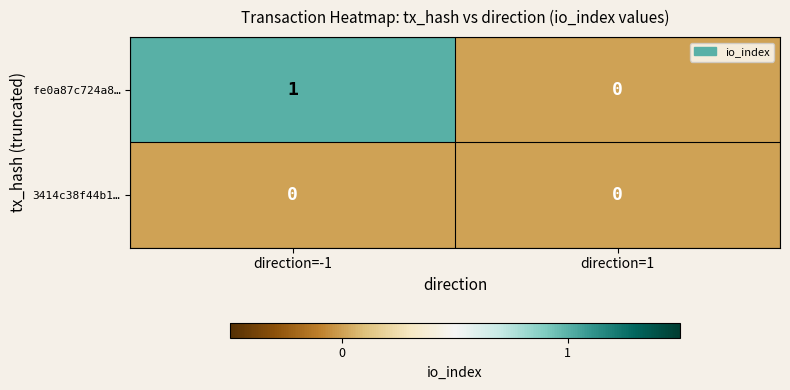

List the series in order of their peak value, lowest first.

3414c38f44b1…, fe0a87c724a8…